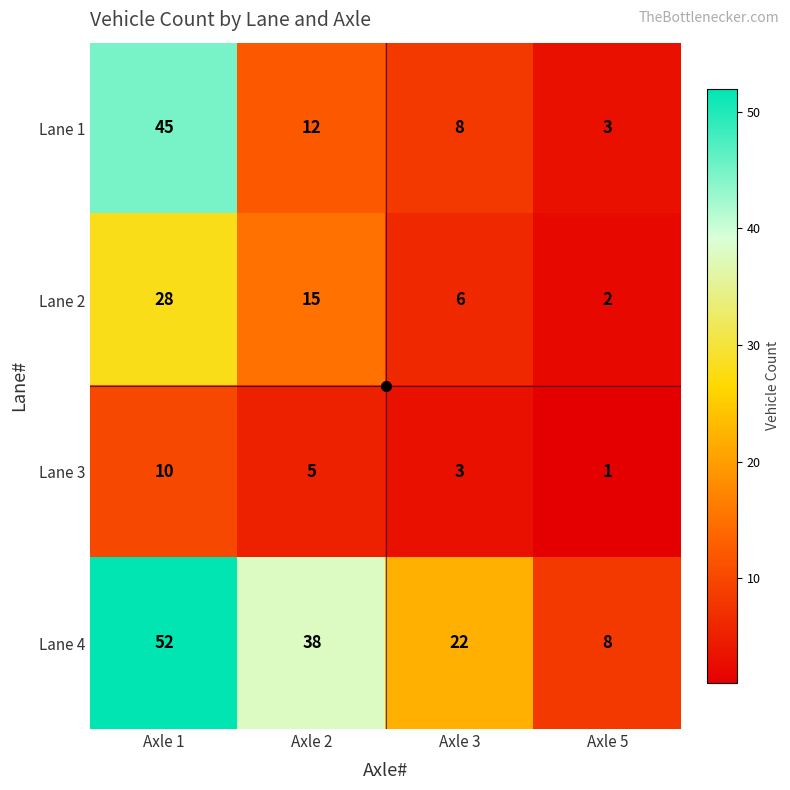

List the labels in order of Lane 2 value, largest first.

Axle 1, Axle 2, Axle 3, Axle 5